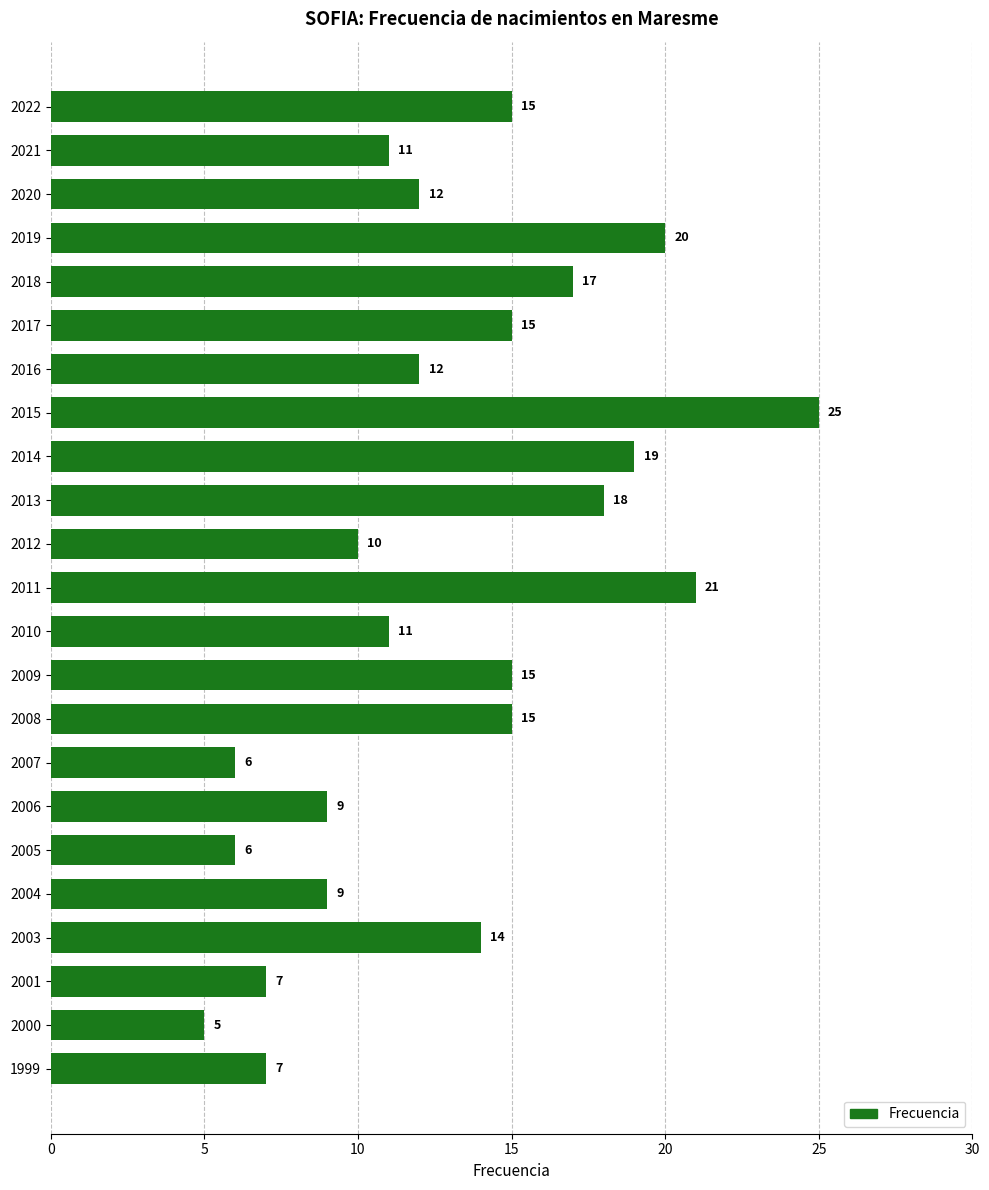

Reading bottom to top, extract all data points from this chart.

1999=7	2000=5	2001=7	2003=14	2004=9	2005=6	2006=9	2007=6	2008=15	2009=15	2010=11	2011=21	2012=10	2013=18	2014=19	2015=25	2016=12	2017=15	2018=17	2019=20	2020=12	2021=11	2022=15